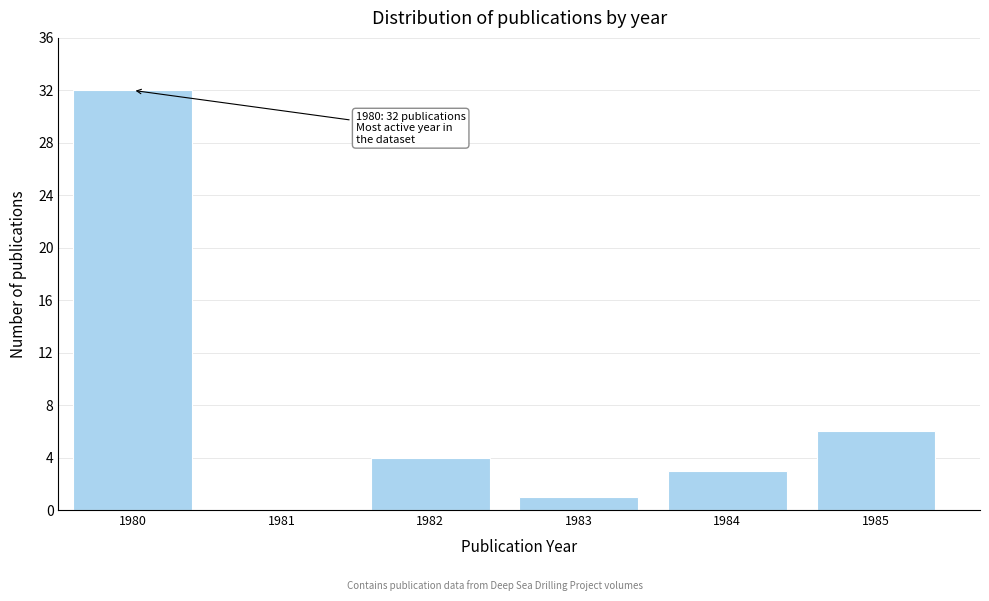

Reading left to right, extract all data points from this chart.

1980=32	1981=0	1982=4	1983=1	1984=3	1985=6